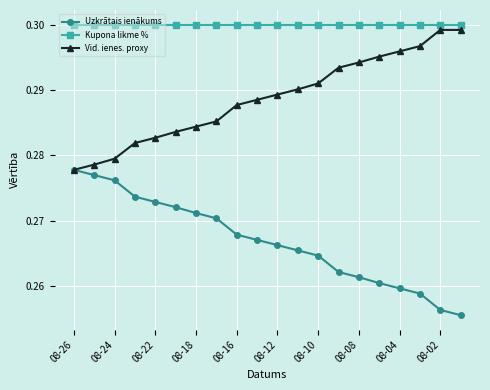

How many Vid. ienes. proxy values are between 0 and 1?

20